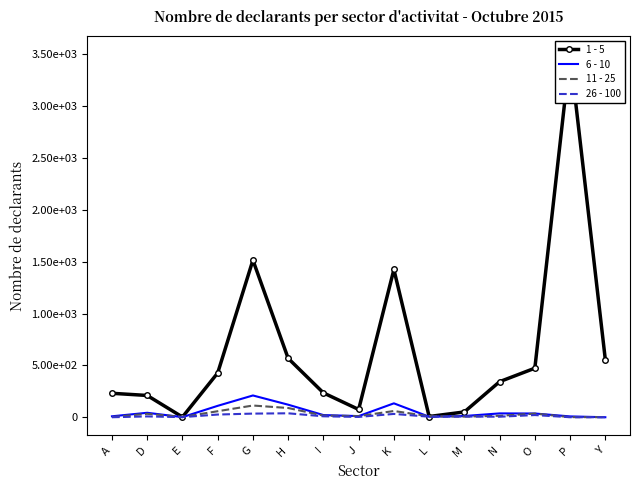

Which series has the widest spread of values?

1 - 5